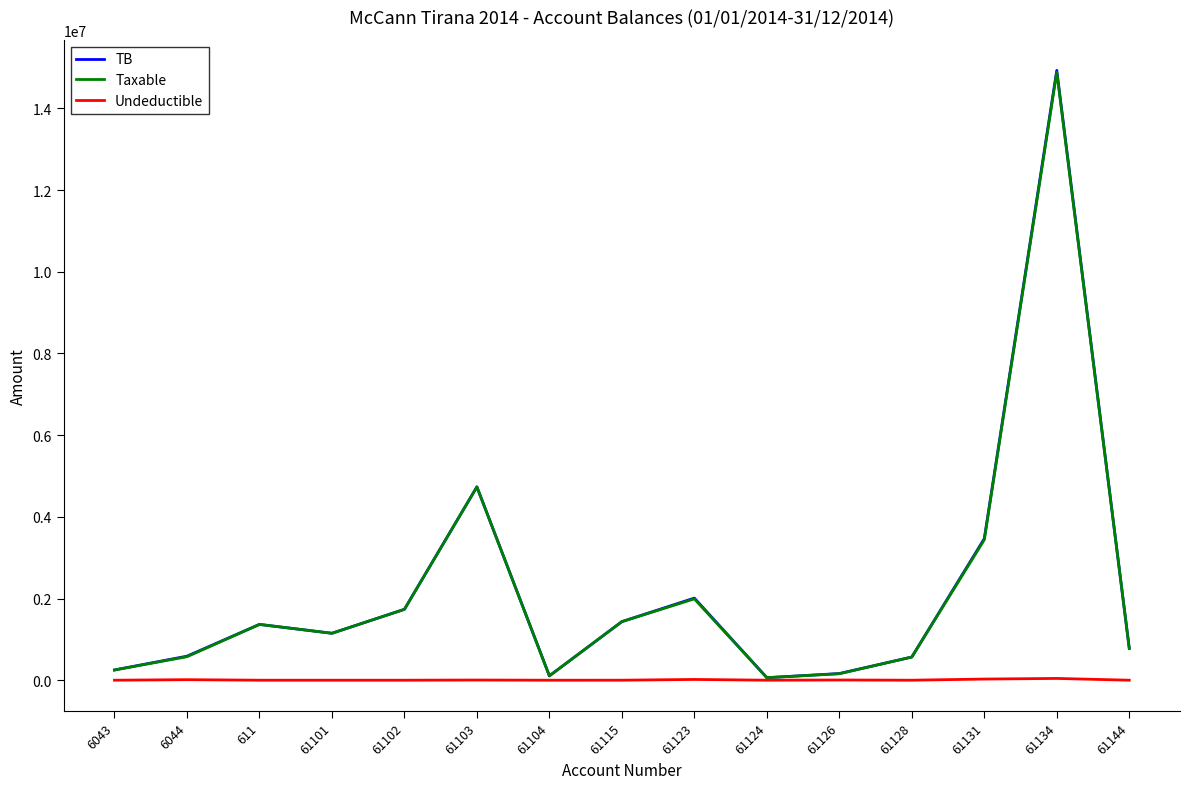

Does the chart have visible grid lines?

No